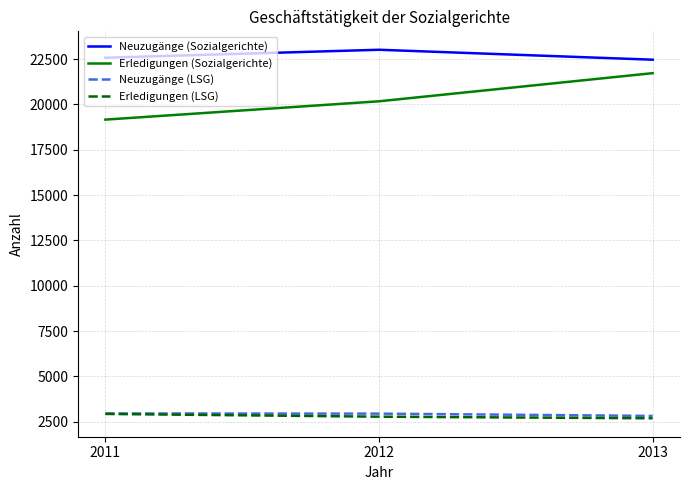

What is the total value across all series at 2011?

47629